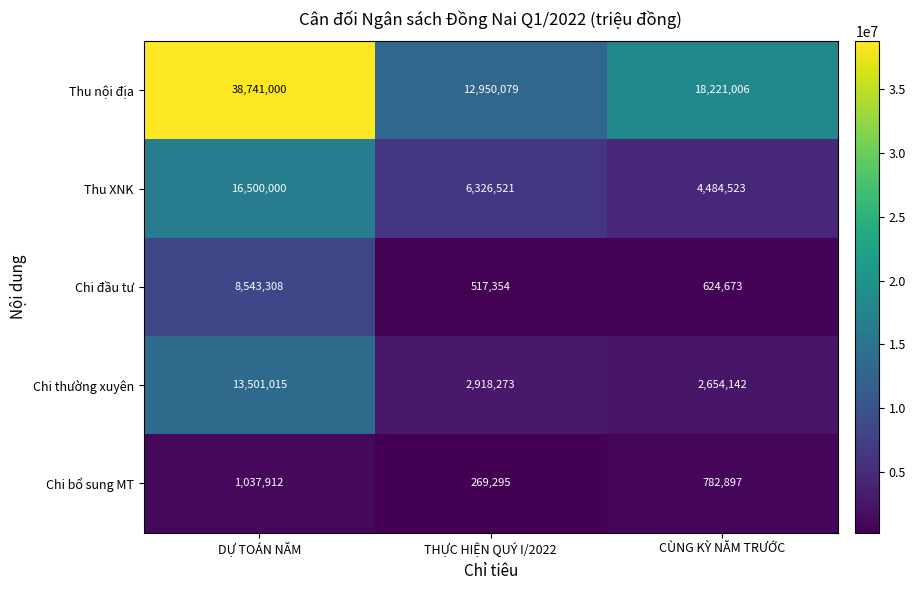

Is the value of Thu XNK at CÙNG KỲ NĂM TRƯỚC greater than the value of Chi bổ sung MT at CÙNG KỲ NĂM TRƯỚC?

Yes